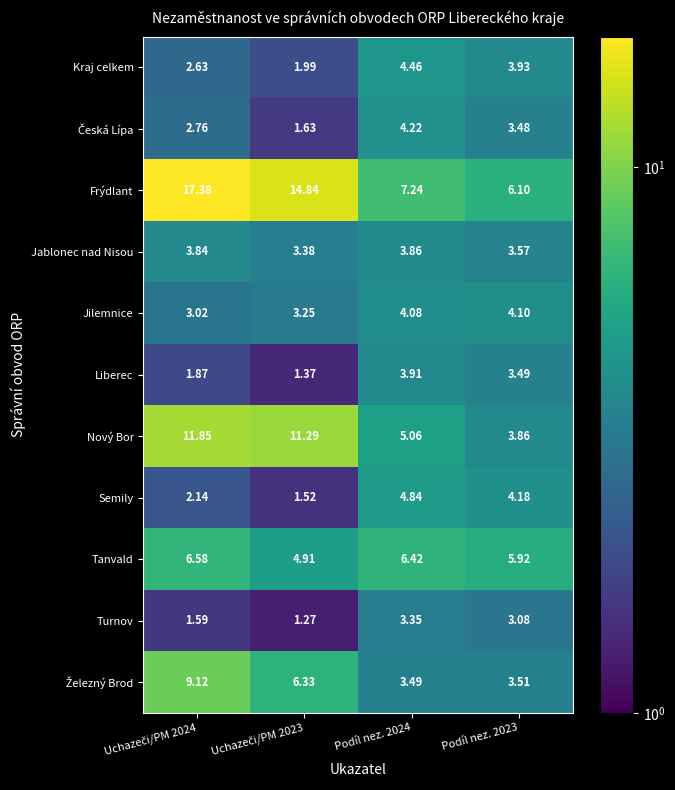

Which series has the widest spread of values?

Frýdlant